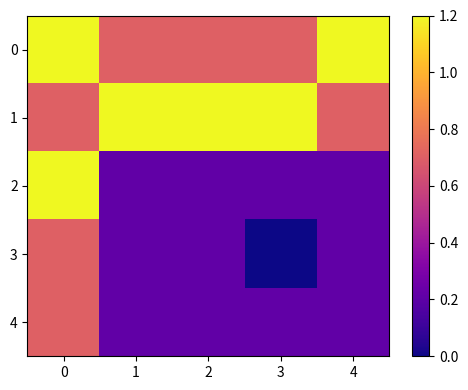

What is the difference between the highest and lowest values at 0?

0.5